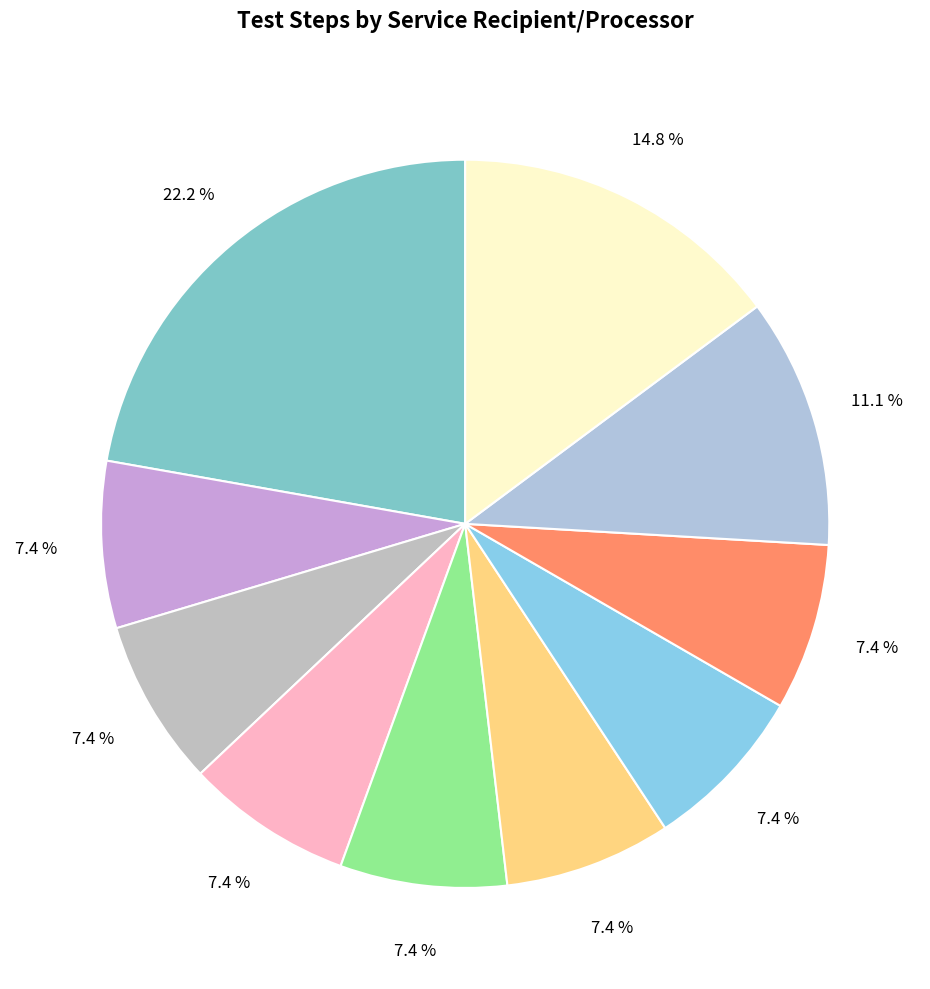

How many slices are in this pie chart?

10